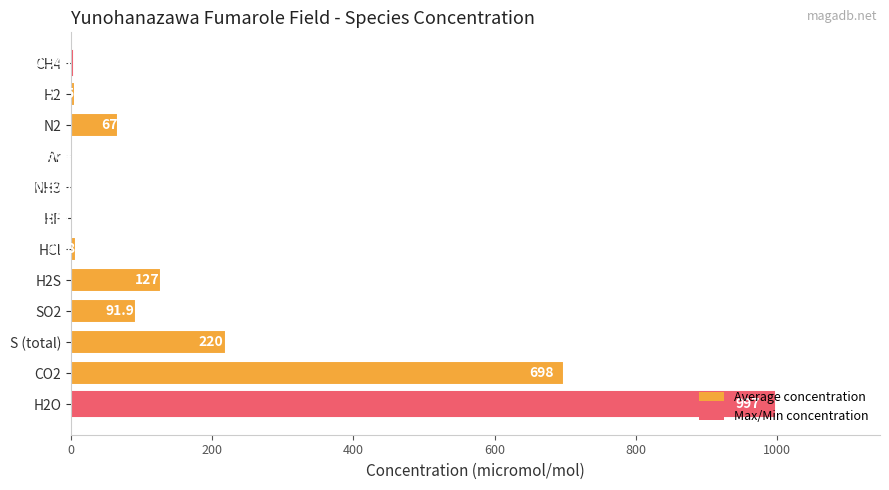

Which has a higher value, NH3 or HF?

HF